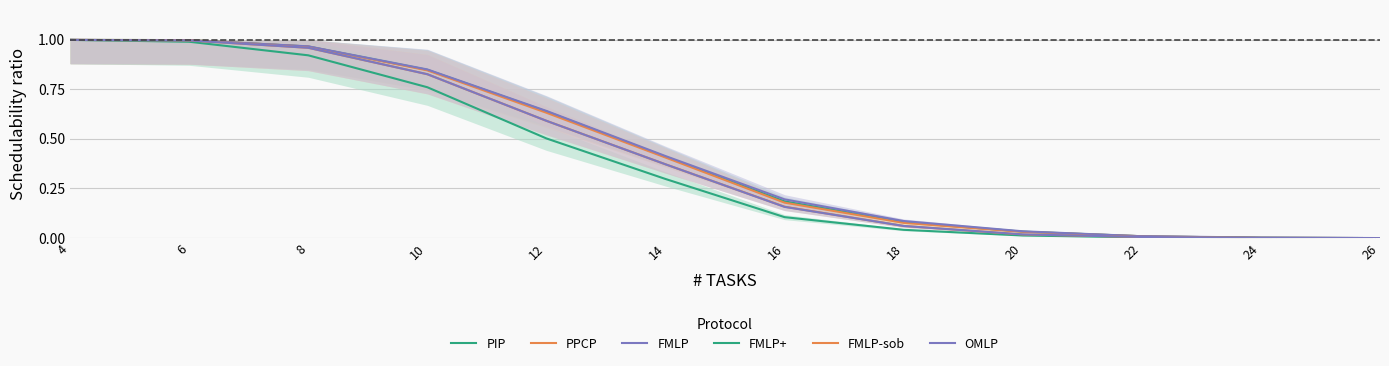

List the series in order of their peak value, highest first.

PIP, PPCP, FMLP, FMLP+, FMLP-sob, OMLP